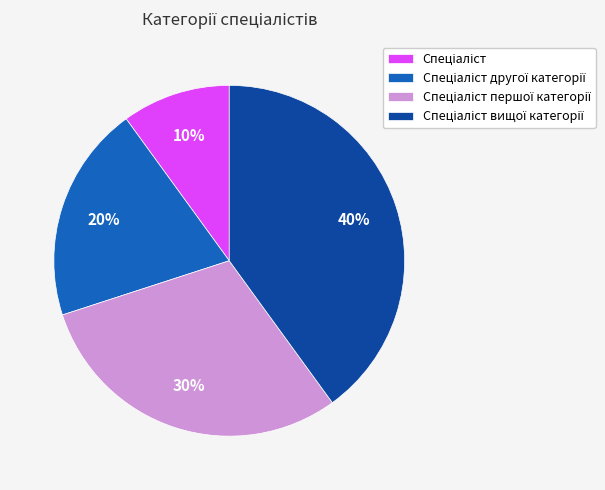

Is there a majority slice in this chart?

No